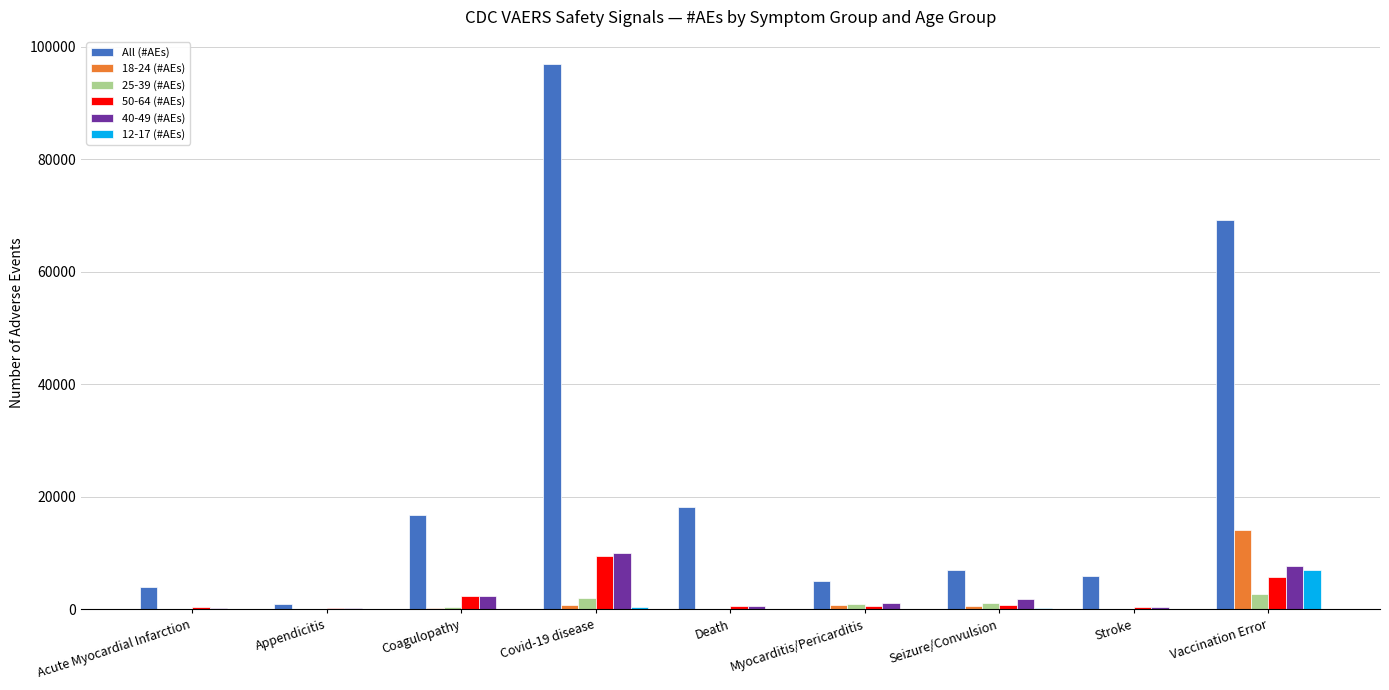

True or false: 50-64 (#AEs) has a value of 2297 at Coagulopathy.

True